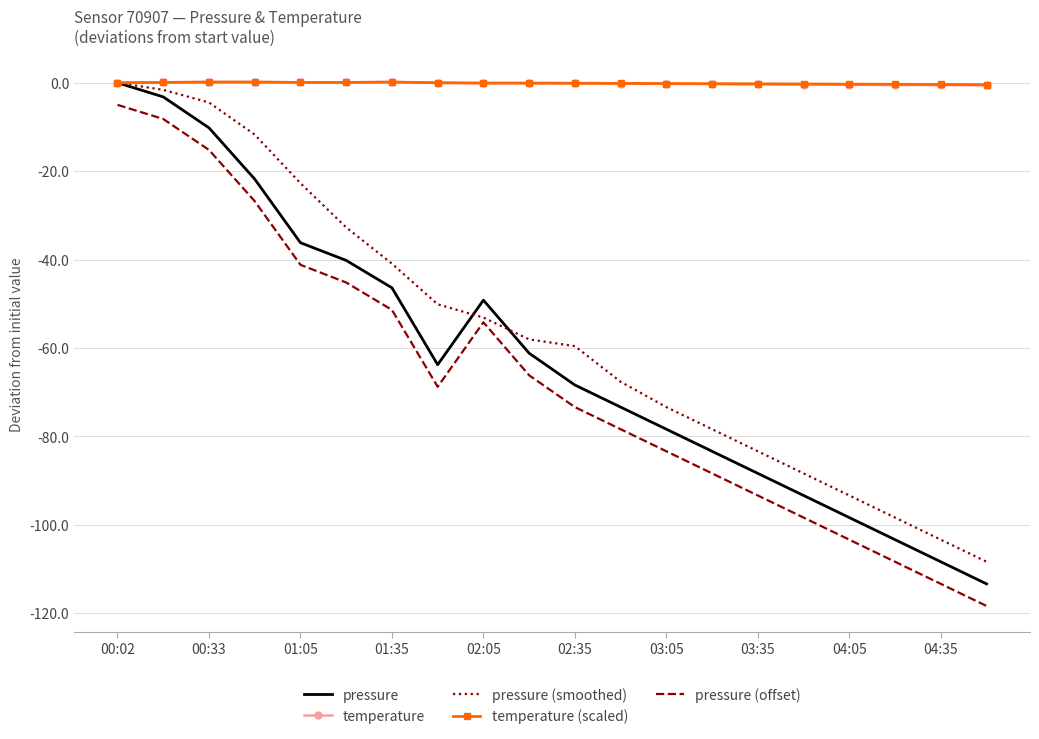

True or false: pressure and pressure (offset) intersect in this chart.

False